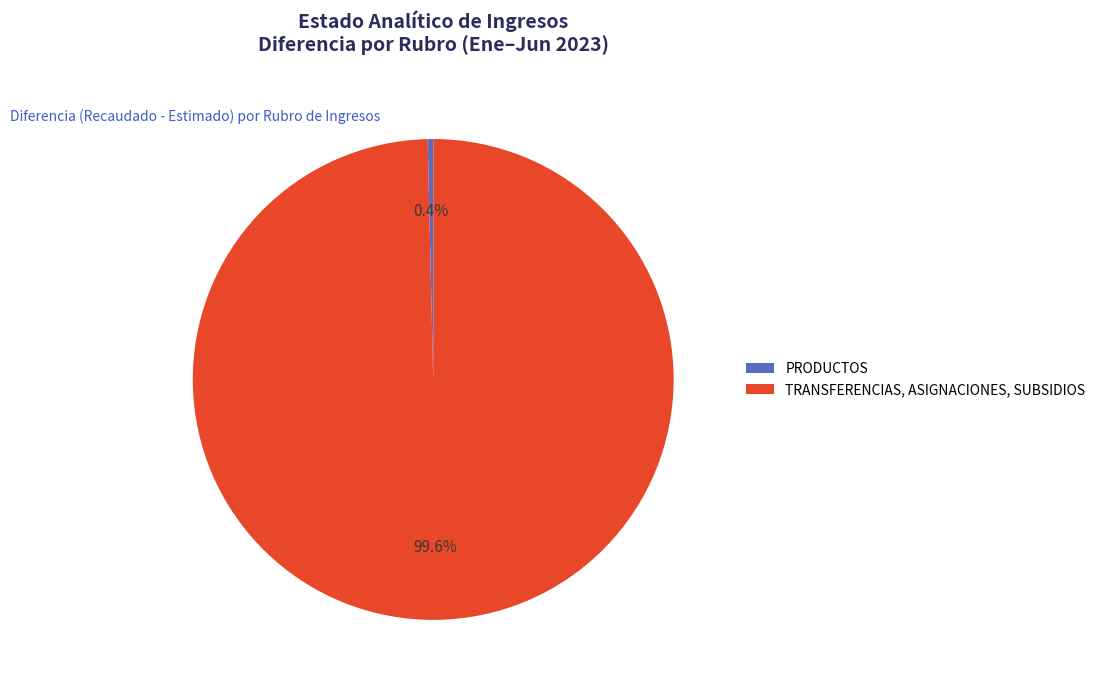

How many slices are in this pie chart?

2